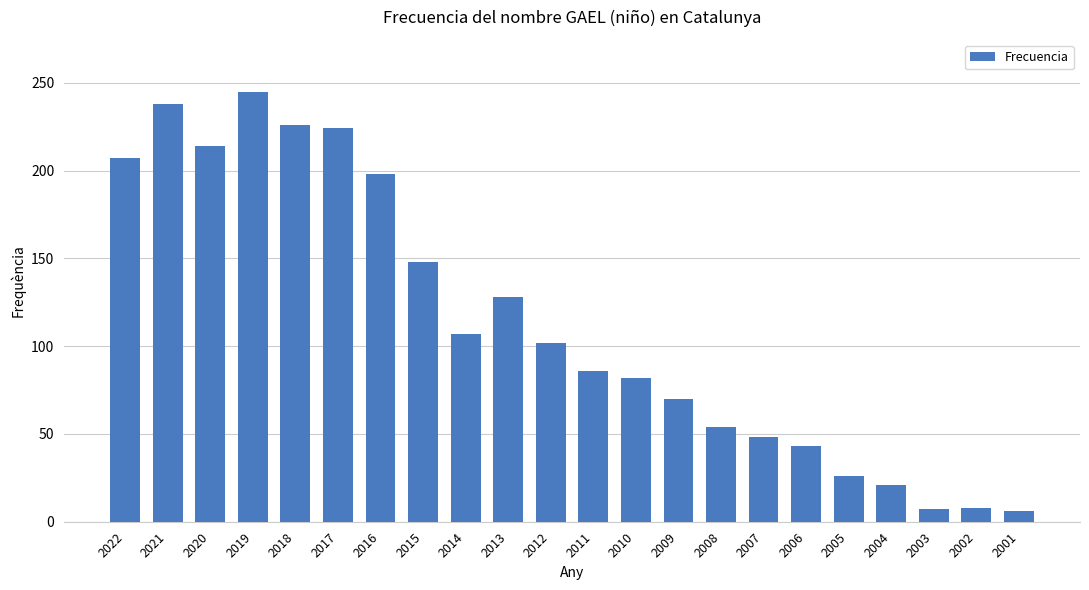

The value at 2005 is 26. True or false?

True